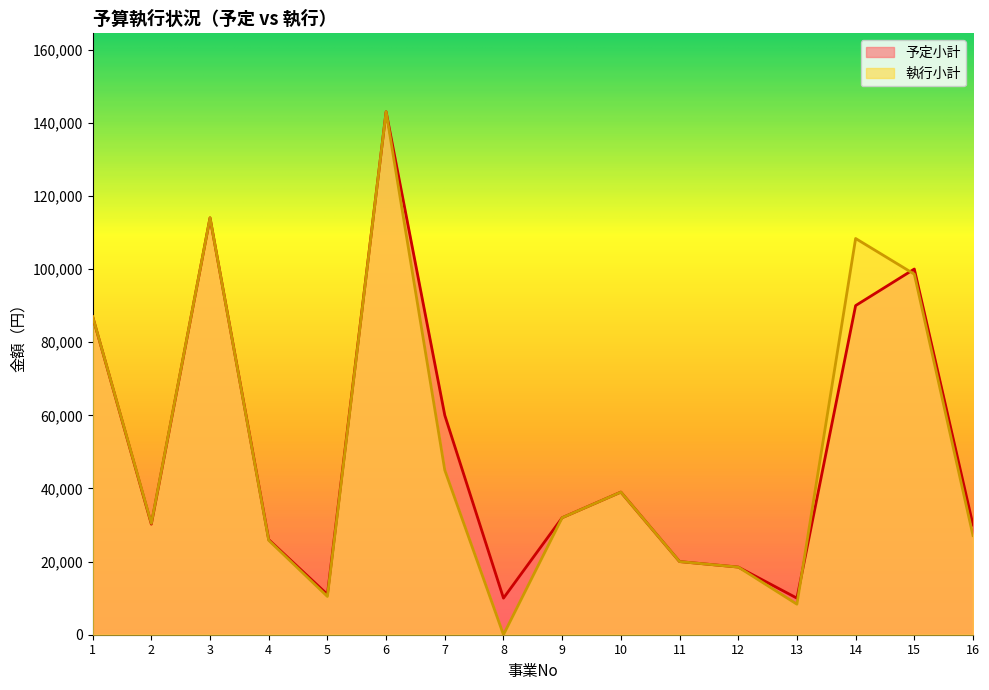

True or false: 予定小計 has a value of 26000 at 4.

True